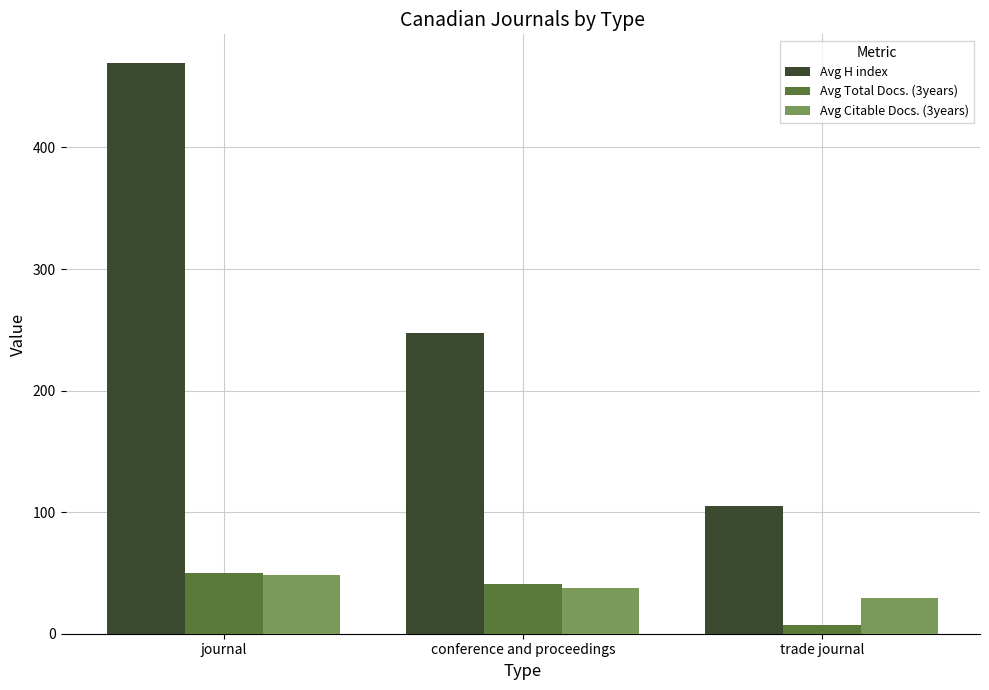

What is the maximum value shown in the chart?

469.6